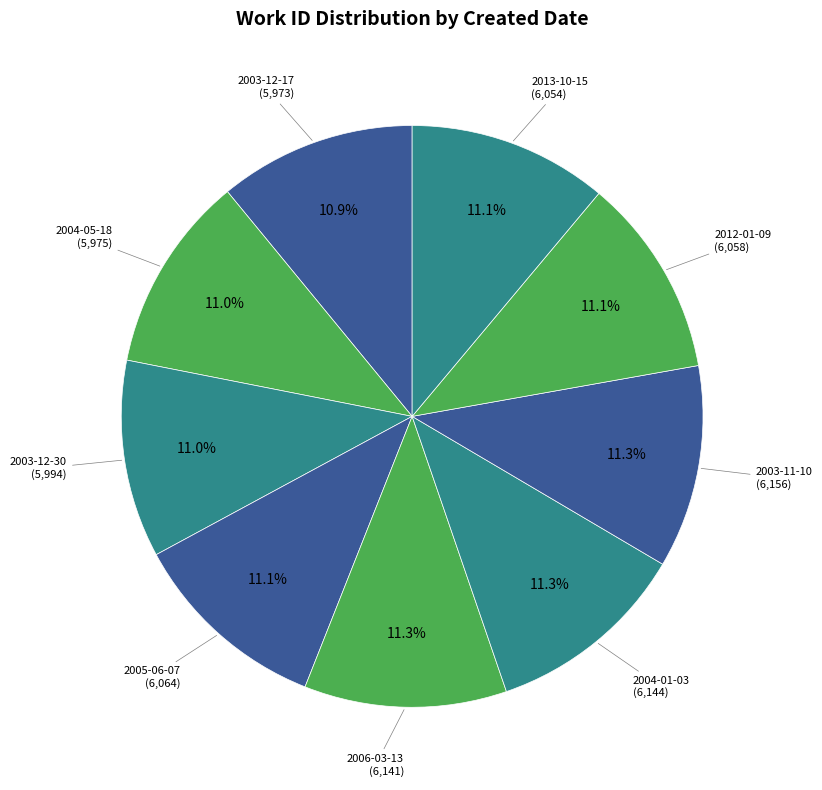

How many slices are in this pie chart?

9